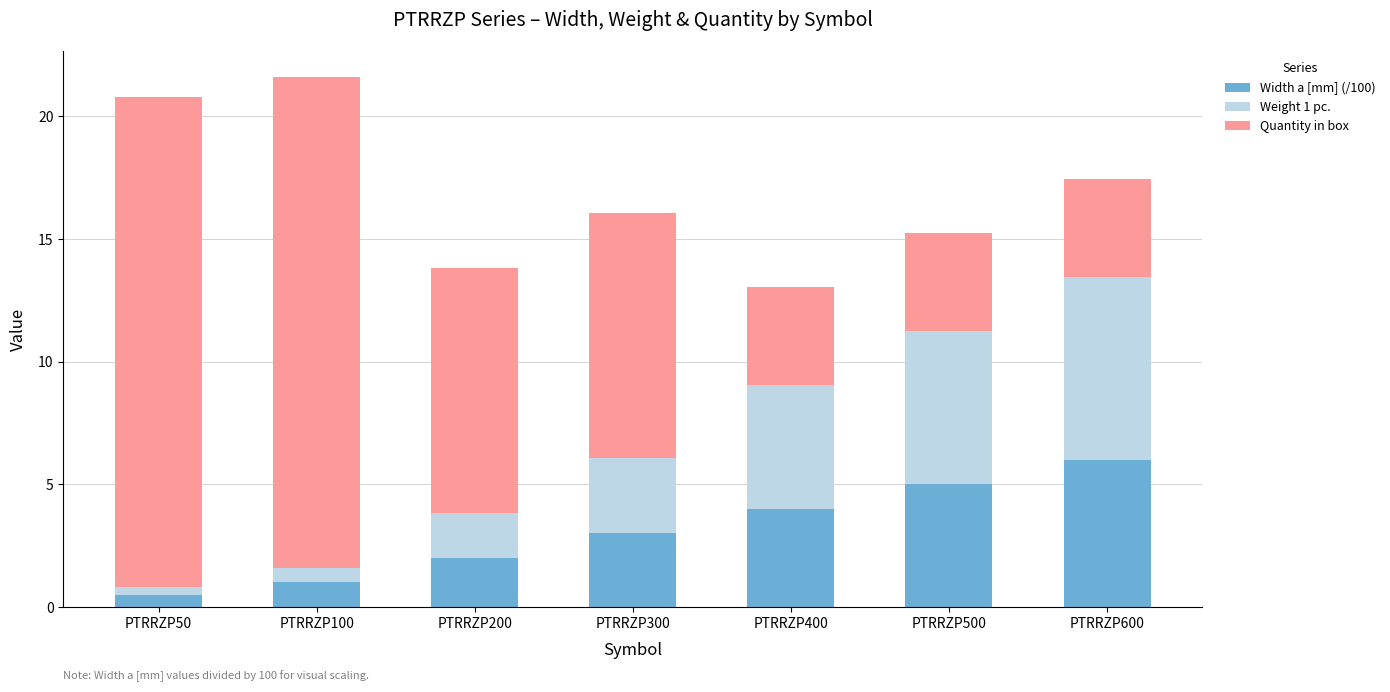

What is the sum of all Width a [mm] (/100) values?

21.5